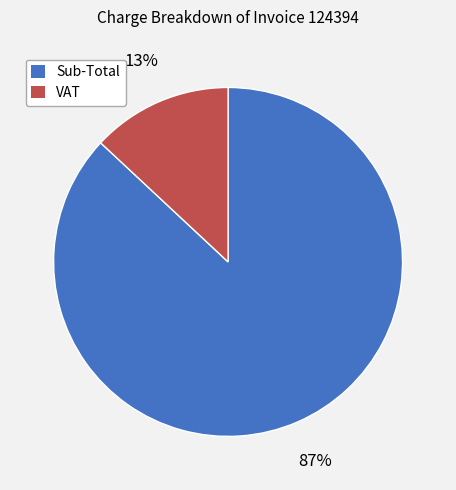

To the nearest percent, what is the combined percentage of Sub-Total and VAT?

100%